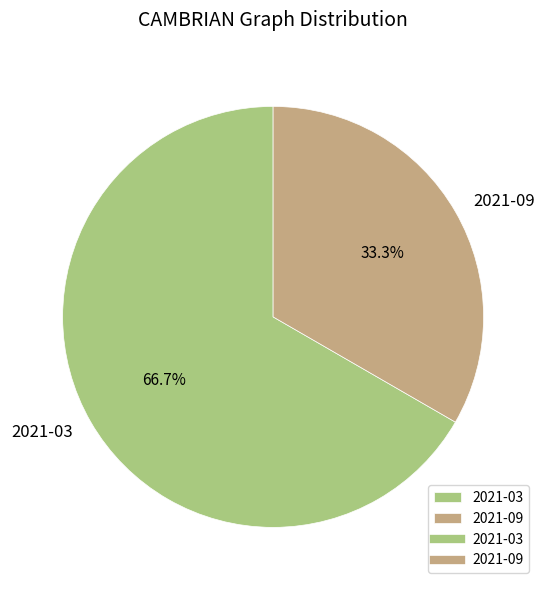

Between 2021-09 and 2021-03, which is larger?

2021-03